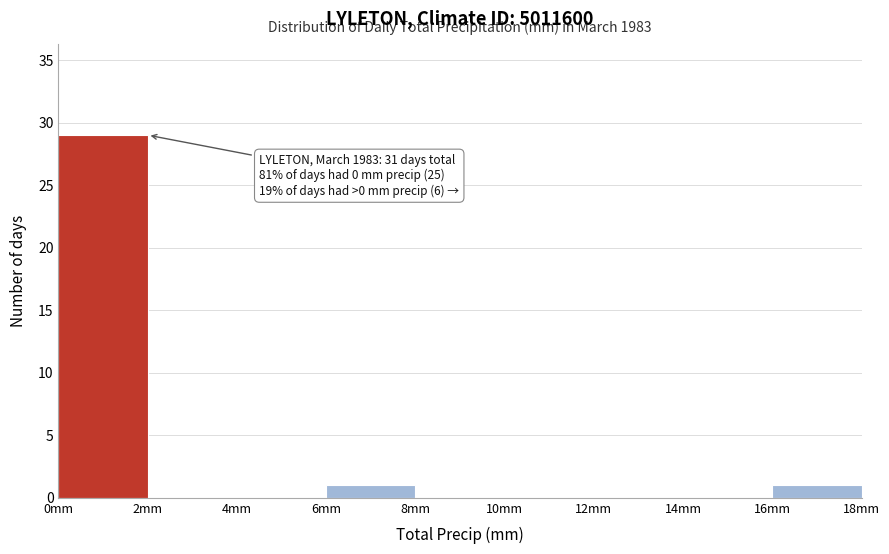

Which range on the x-axis has the tallest bar?

0 to 2